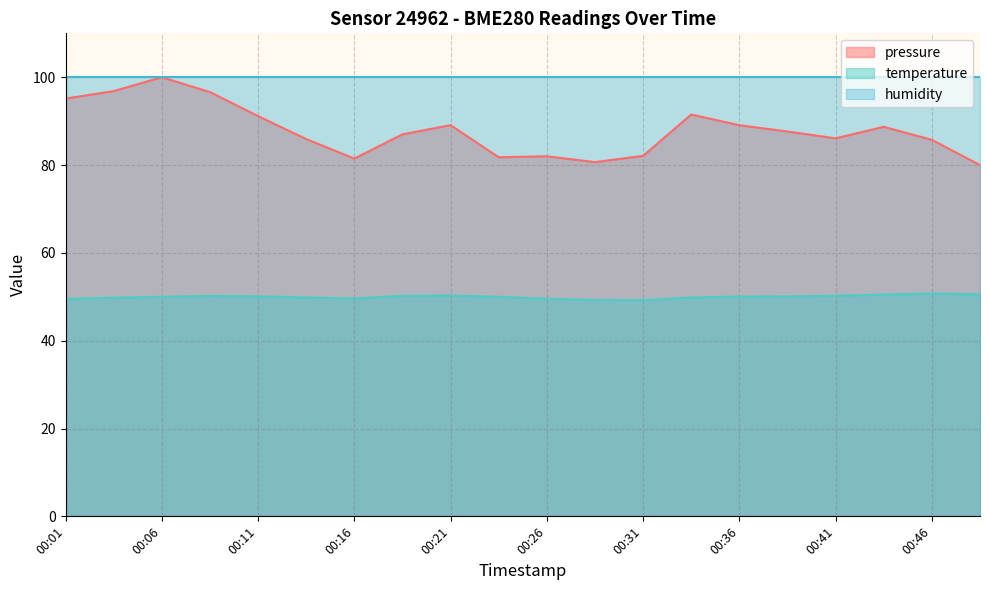

What is the spread (max minus min) of values at 00:21?

49.7